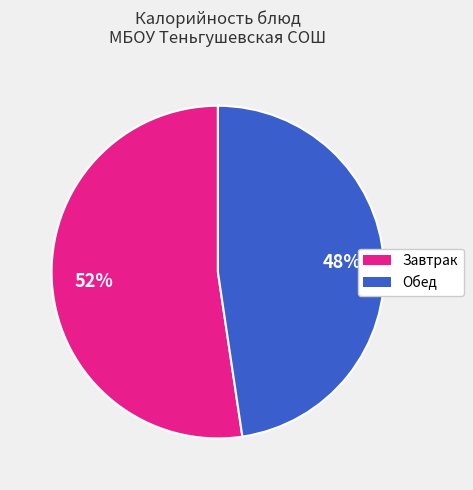

To the nearest percent, what is the average slice percentage?

50%